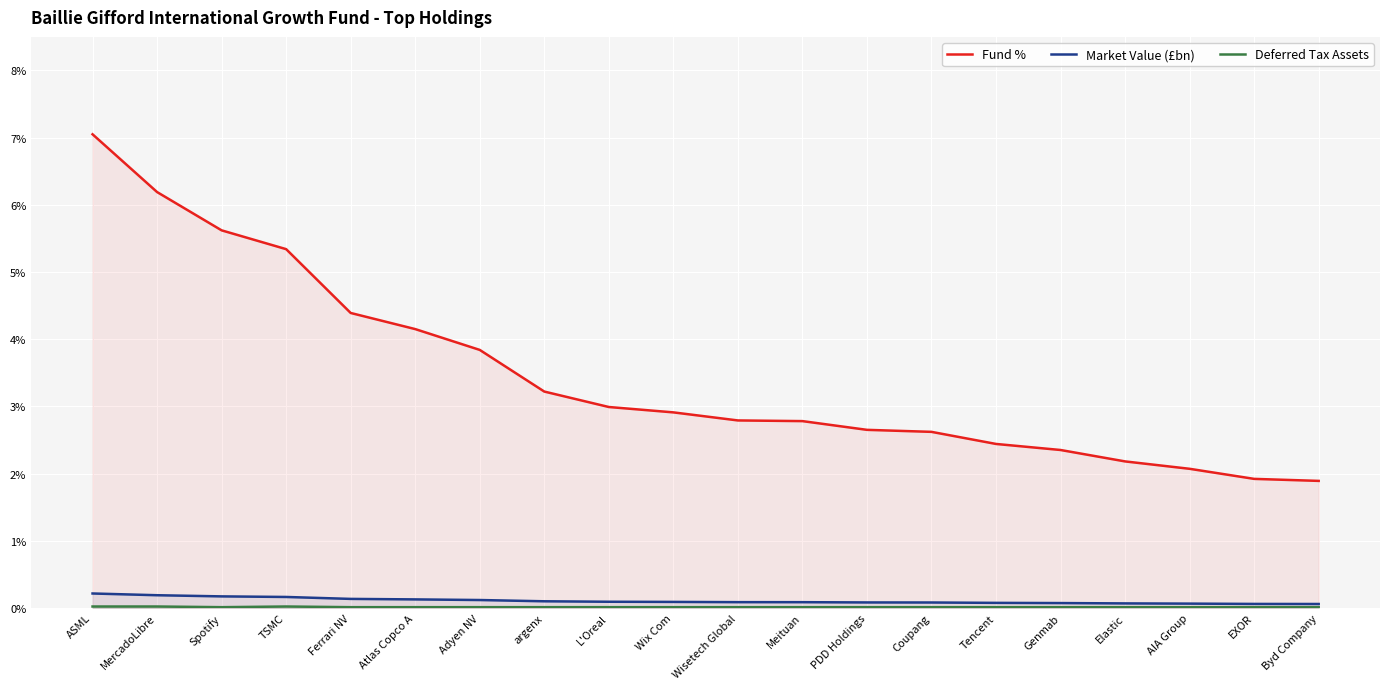

What is the difference between the highest and lowest values at L'Oreal?

3.0